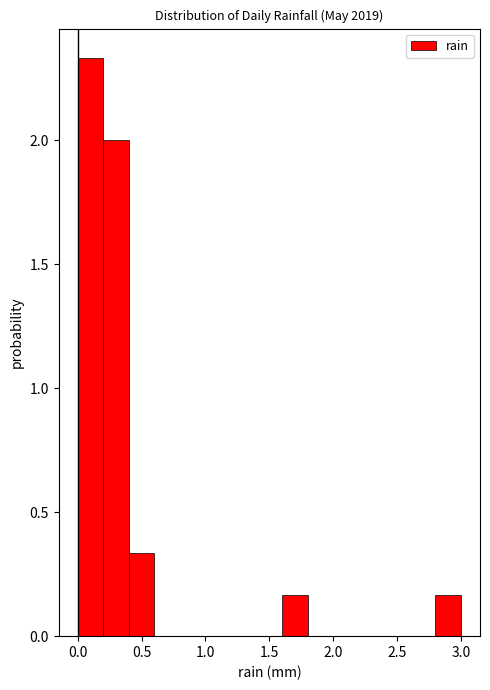

Reading left to right, list every bar in this chart as the range it spans on the x-axis followed by its height. The values are not printed on the chart, so give them approximately, as read against the axis.

0.0 to 0.2: 2.35
0.2 to 0.4: 2.00
0.4 to 0.6: 0.35
0.6 to 0.8: 0
0.8 to 1.0: 0
1.0 to 1.2: 0
1.2 to 1.4: 0
1.4 to 1.6: 0
1.6 to 1.8: 0.15
1.8 to 2.0: 0
2.0 to 2.2: 0
2.2 to 2.4: 0
2.4 to 2.6: 0
2.6 to 2.8: 0
2.8 to 3.0: 0.15